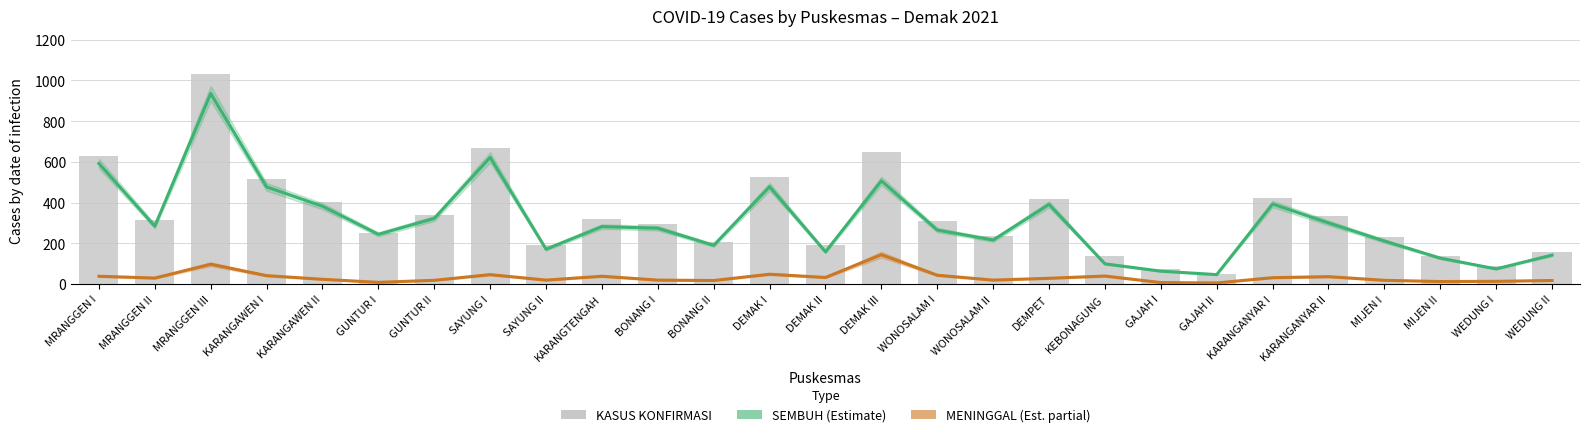

How many values in the MENINGGAL series exceed 28?

13